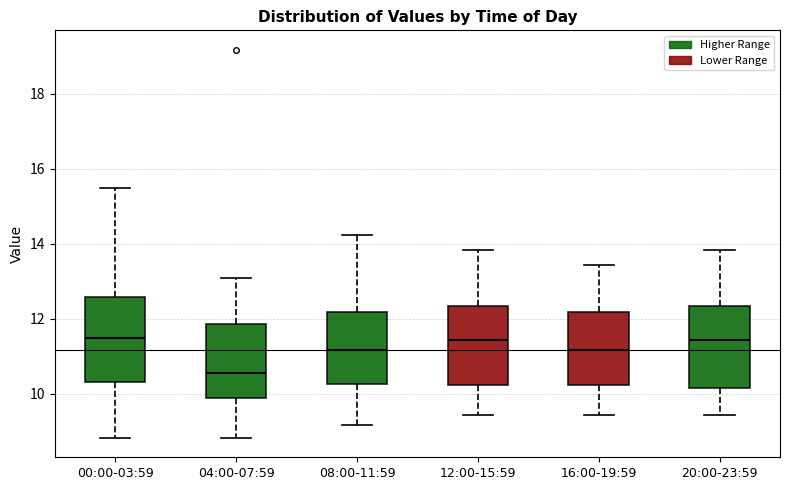

Reading left to right, read every box against the y-axis: the position of its median line, the range the box covers, and the ends of its whiskers. The values are not printed on the chart, so give them approximately, as read against the axis.

00:00-03:59: median 11.6, box 10.4 to 12.6, whiskers 8.8 to 15.6
04:00-07:59: median 10.6, box 10.0 to 11.8, whiskers 8.8 to 13.2
08:00-11:59: median 11.2, box 10.2 to 12.2, whiskers 9.2 to 14.2
12:00-15:59: median 11.4, box 10.2 to 12.4, whiskers 9.4 to 13.8
16:00-19:59: median 11.2, box 10.2 to 12.2, whiskers 9.4 to 13.4
20:00-23:59: median 11.4, box 10.2 to 12.4, whiskers 9.4 to 13.8